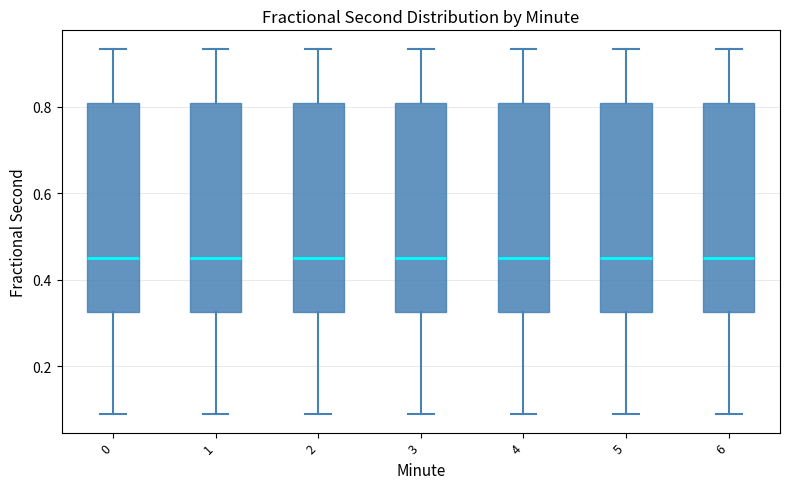

Where is the upper edge of the box at x = 3 on the y-axis? The values are not printed on the chart, so give them approximately, as read against the axis.

0.80